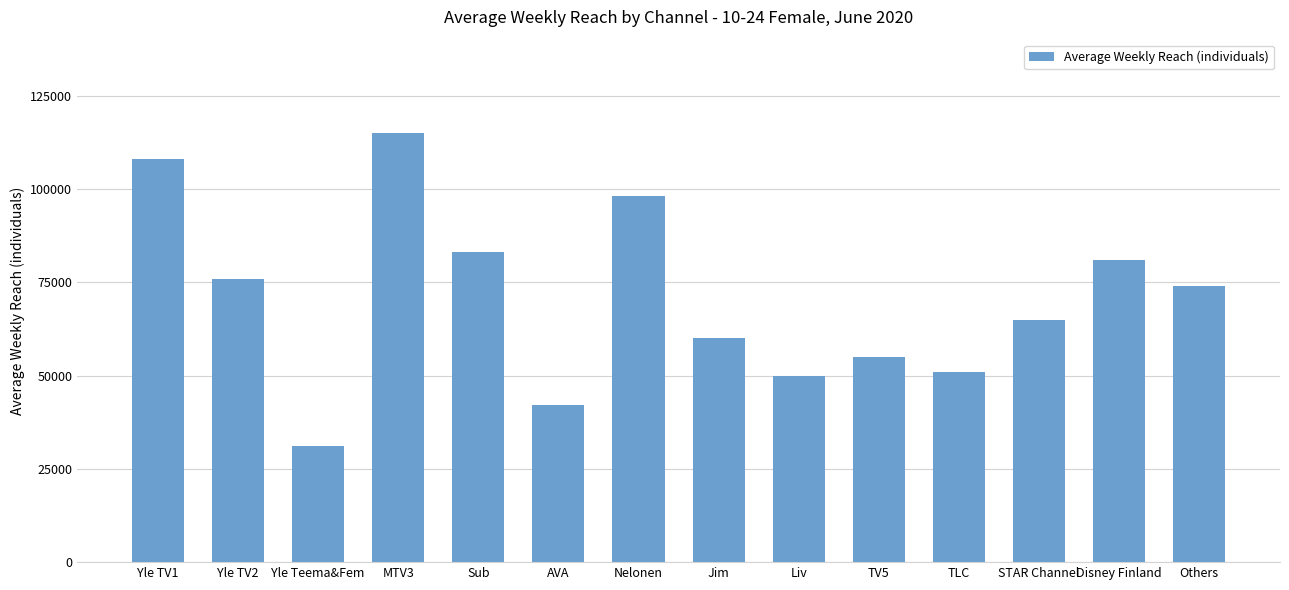

What is the change in value from Yle TV1 to TV5?

-53000